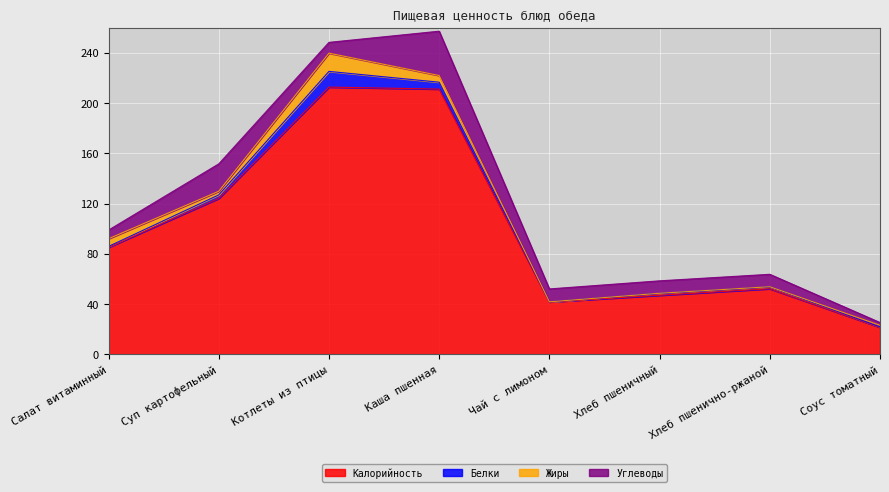

What is the greatest value displayed?

212.7